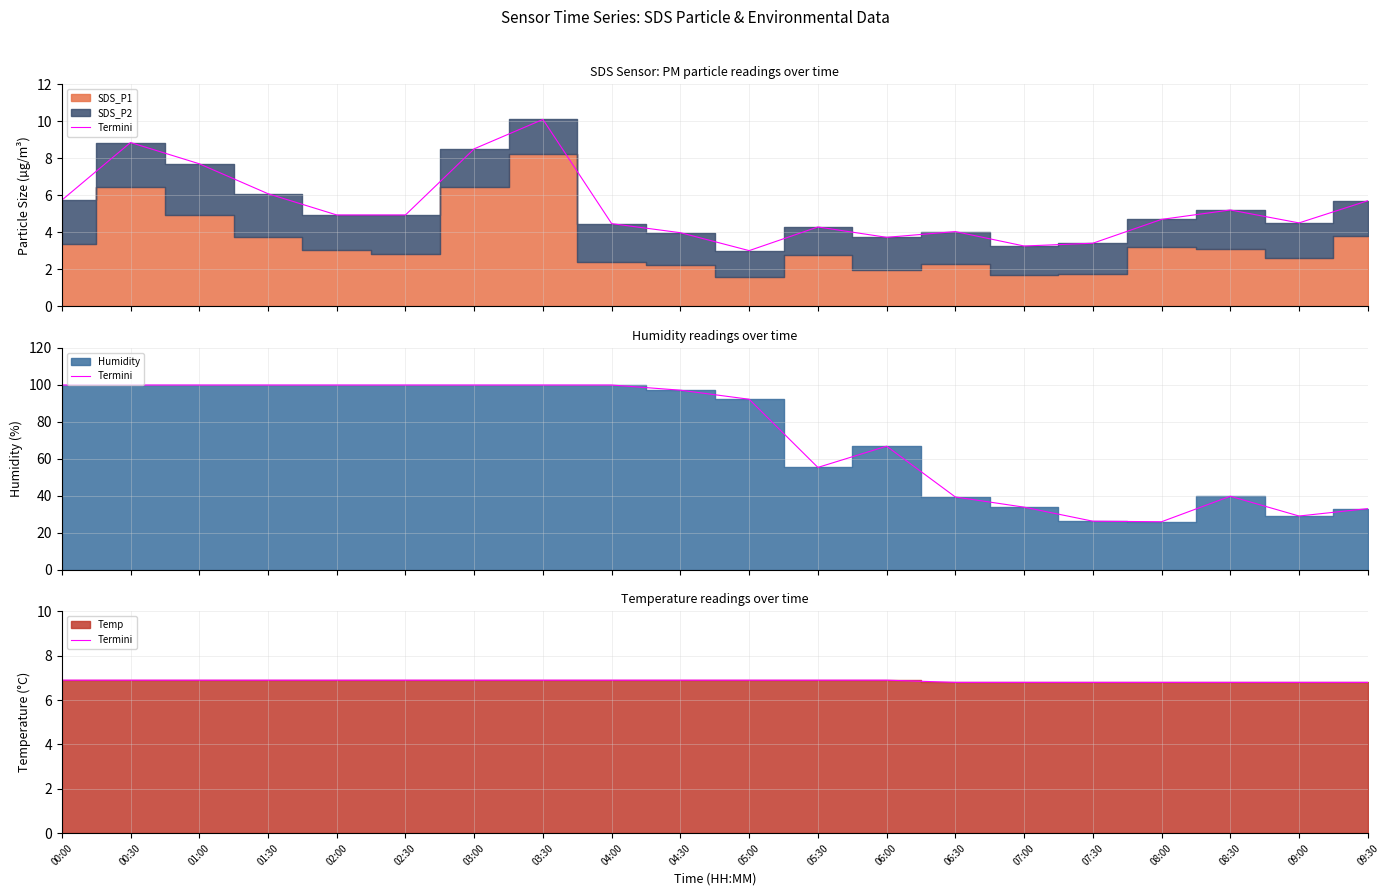

How many data points does each series have?

20